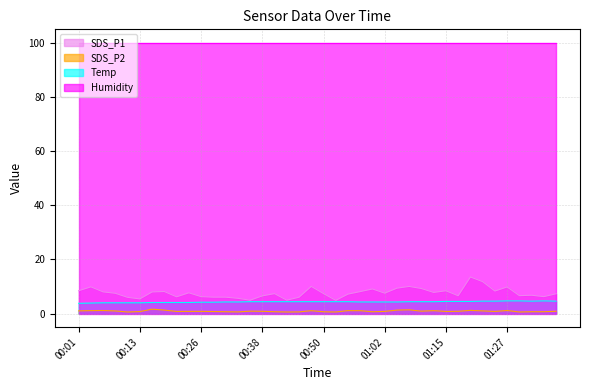

Count the number of data series in this chart.

4